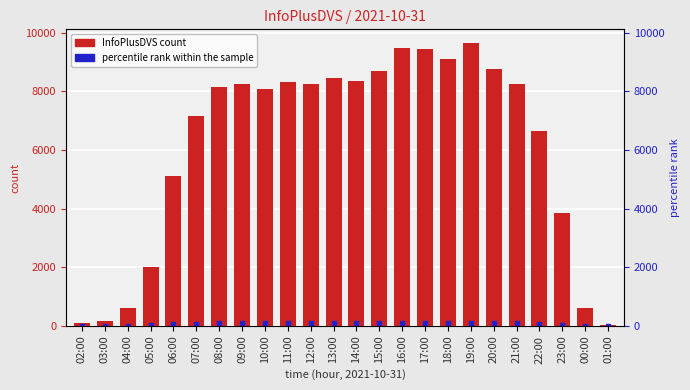

What is the difference between the maximum and minimum values in the InfoPlusDVS series?

9582.0